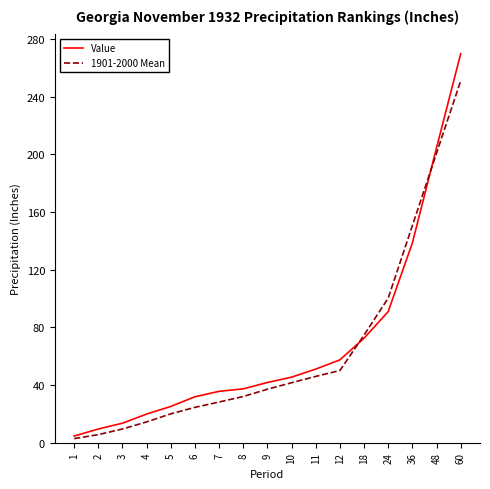

Rank the series by their maximum value, from highest to lowest.

Value, 1901-2000 Mean